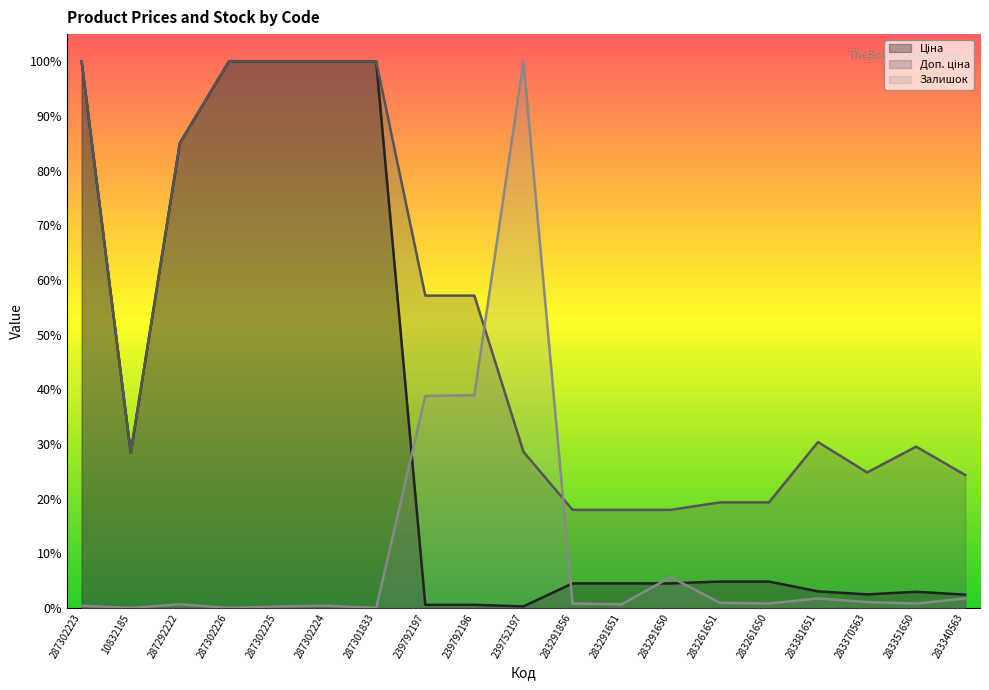

True or false: Доп. ціна has a value of 1.0 at 287301833.

True